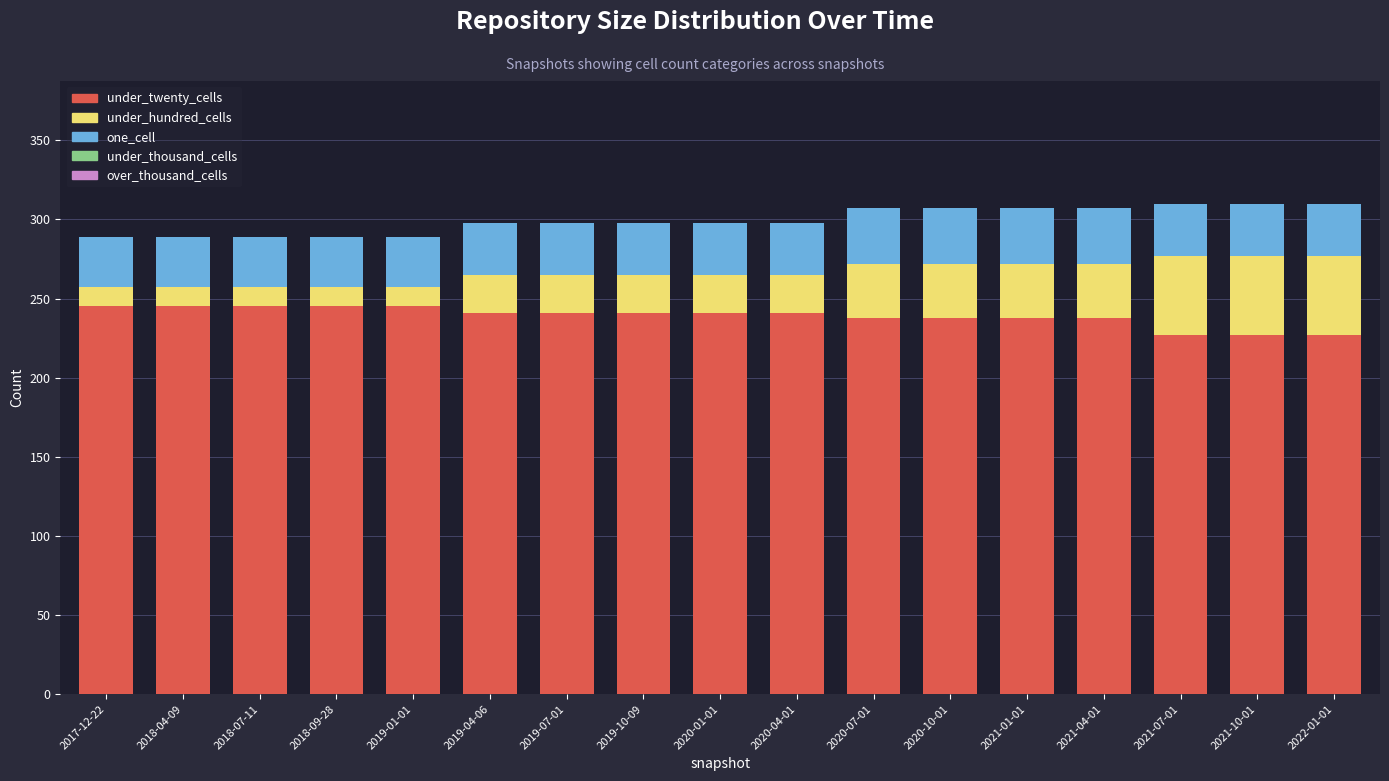

The under_twenty_cells series shows 437 at 2017-12-22. True or false?

False